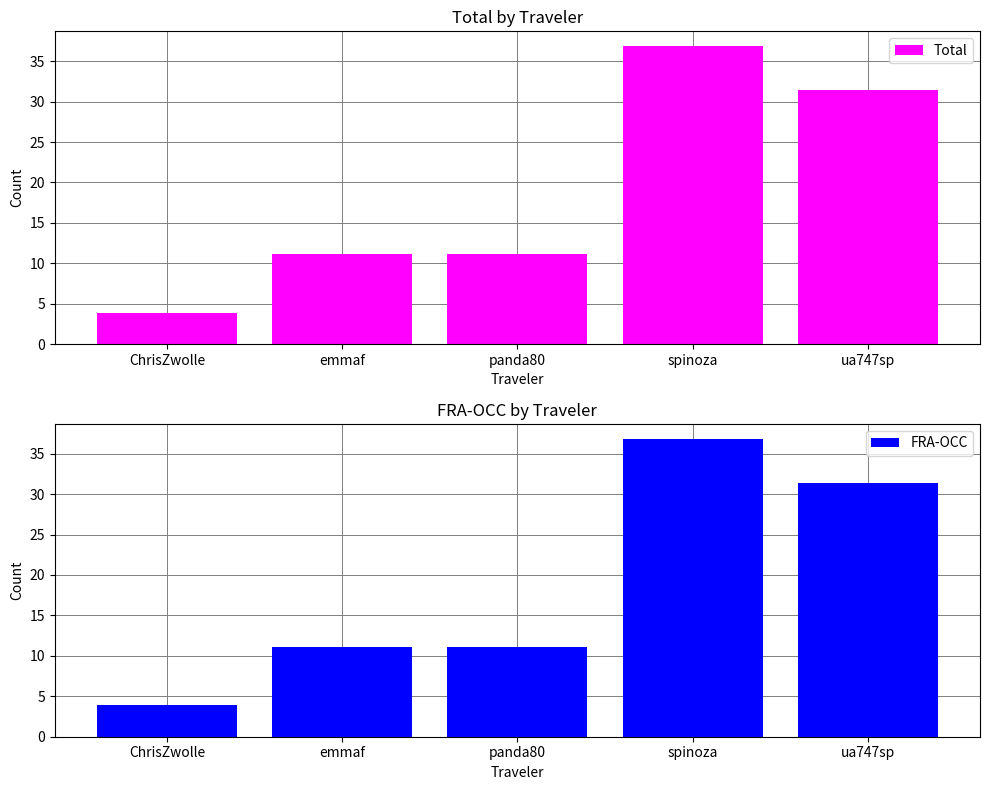

At spinoza, list the series in order from largest to smallest.

Total, FRA-OCC